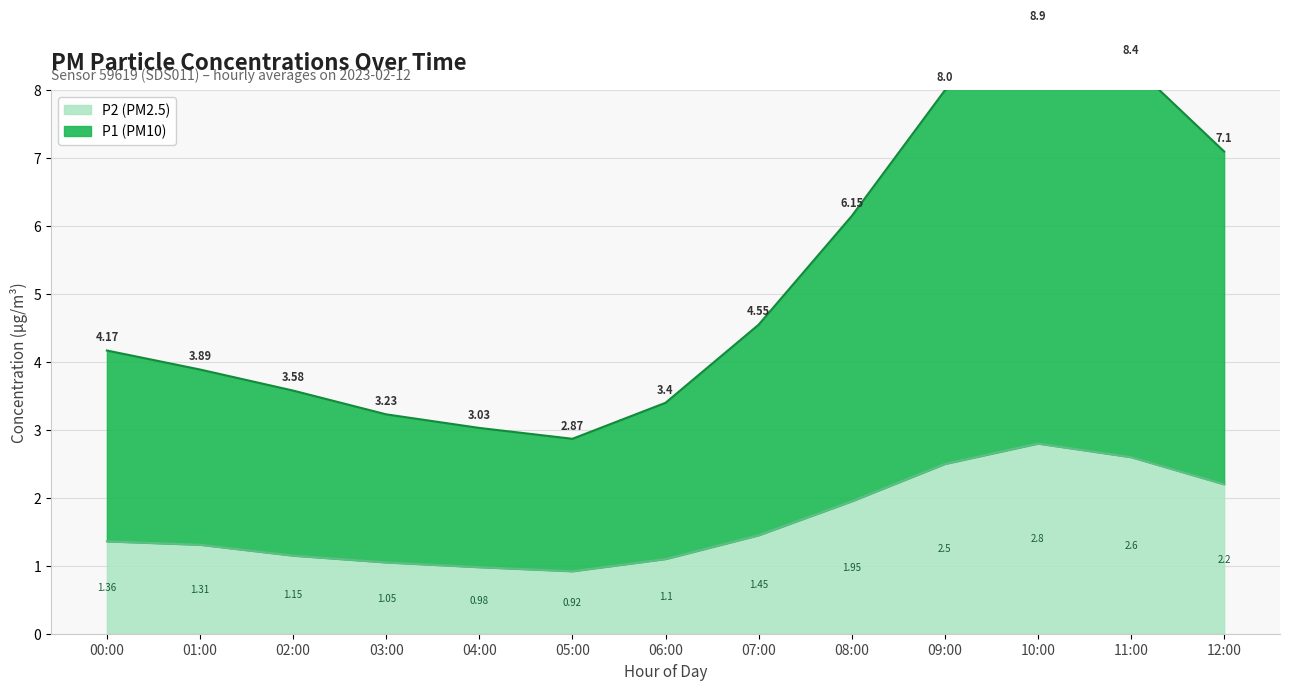

What is the label of the 11th point from the right?

02:00